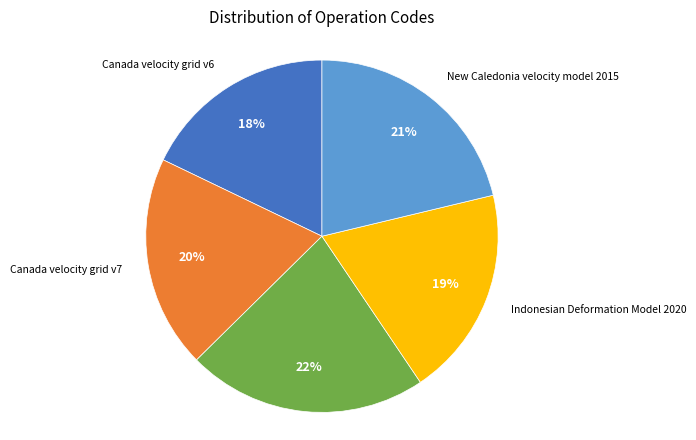

Count the number of slices in the pie.

5